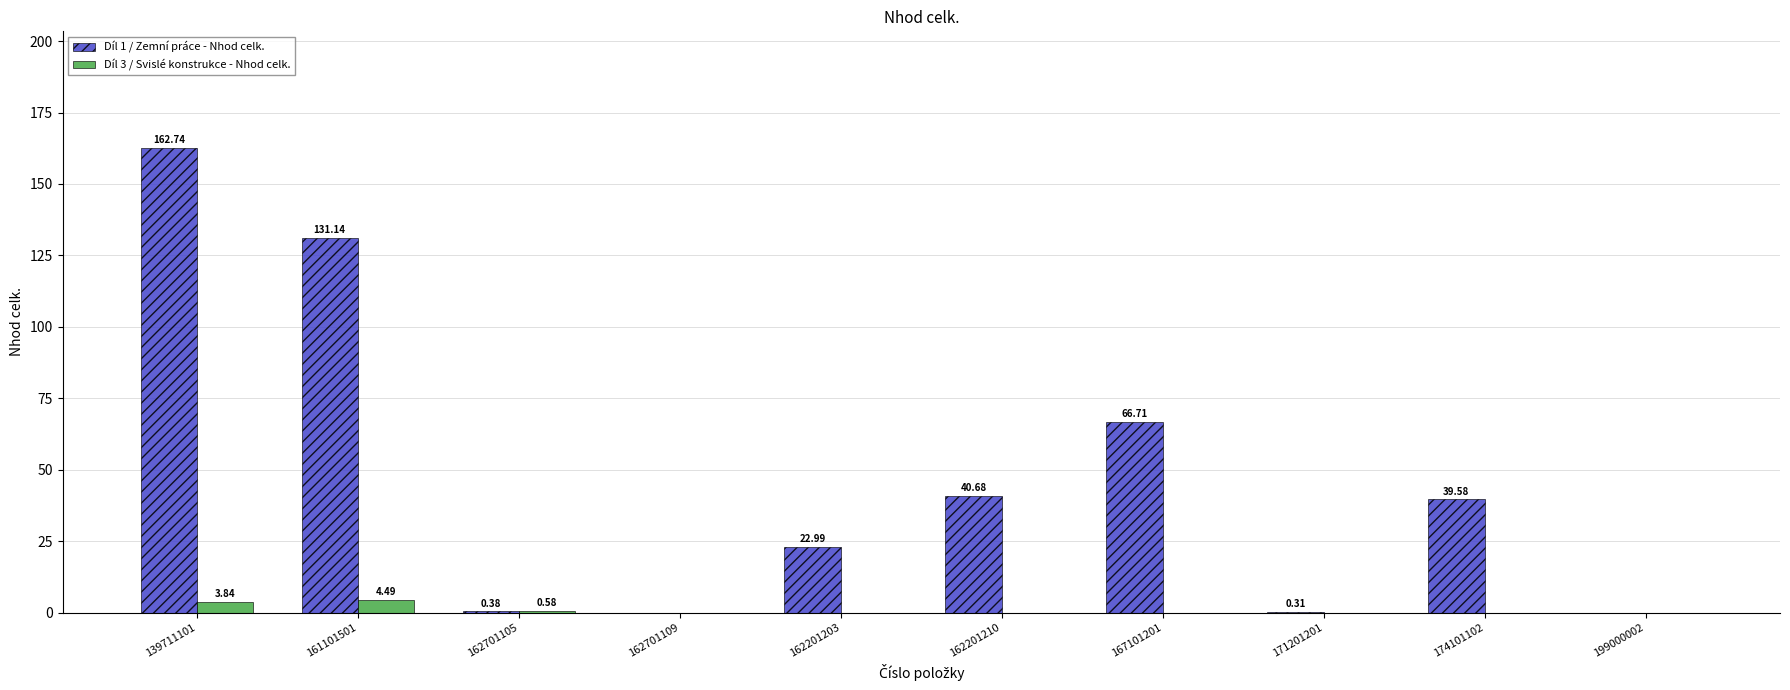

Is the value of Díl 3 / Svislé konstrukce - Nhod celk. at 171201201 greater than the value of Díl 1 / Zemní práce - Nhod celk. at 171201201?

No